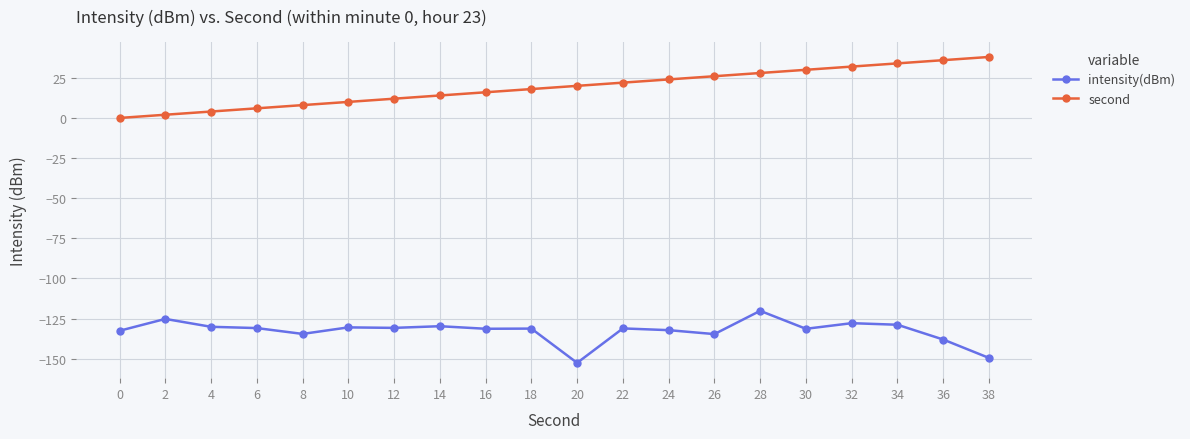

What is the sum of the second values at 28 and 26?

54.0